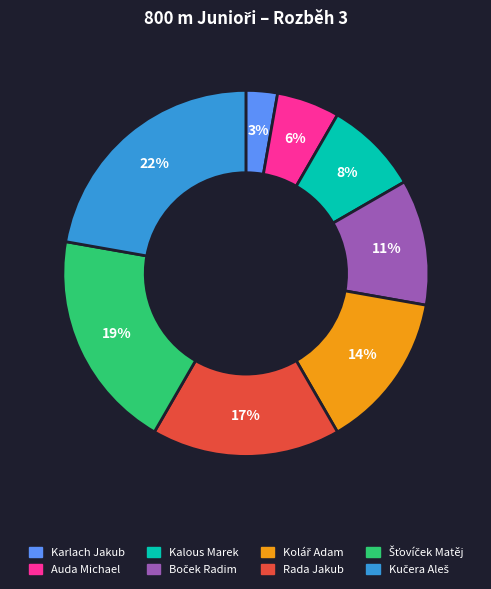

Which slice is the smallest?

Karlach Jakub